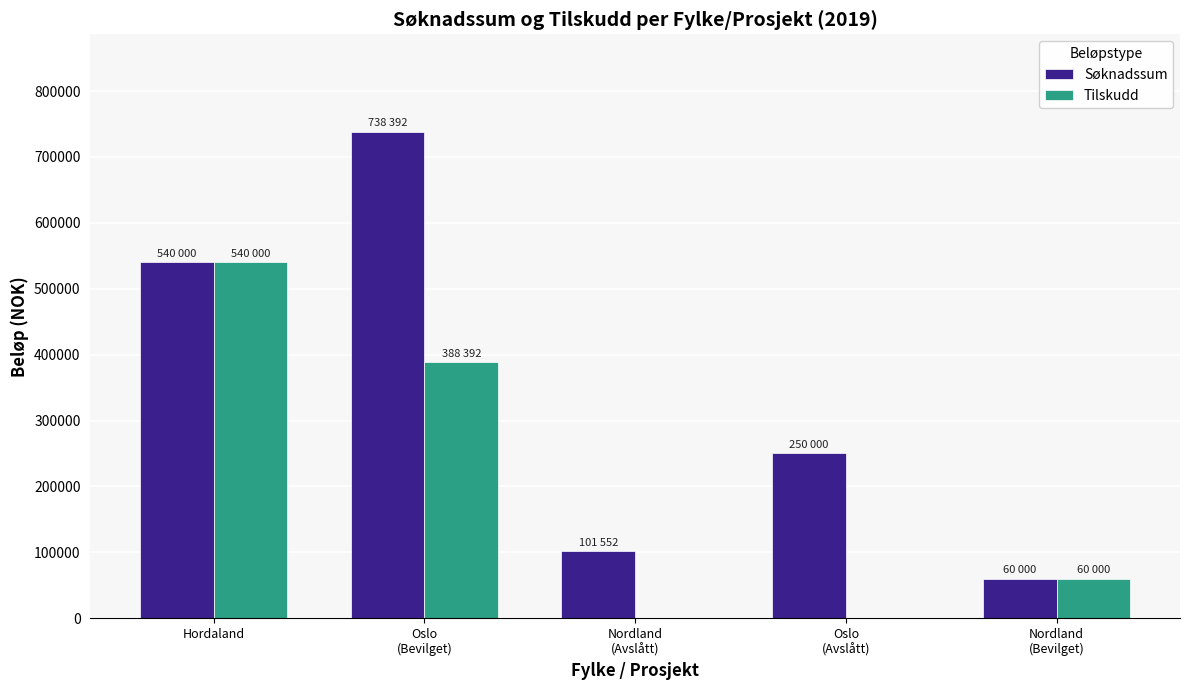

Reading left to right, list all the values displayed in this chart.

Søknadssum: Hordaland=540000	Oslo
(Bevilget)=738392	Nordland
(Avslått)=101552	Oslo
(Avslått)=250000	Nordland
(Bevilget)=60000
Tilskudd: Hordaland=540000	Oslo
(Bevilget)=388392	Nordland
(Avslått)=0	Oslo
(Avslått)=0	Nordland
(Bevilget)=60000